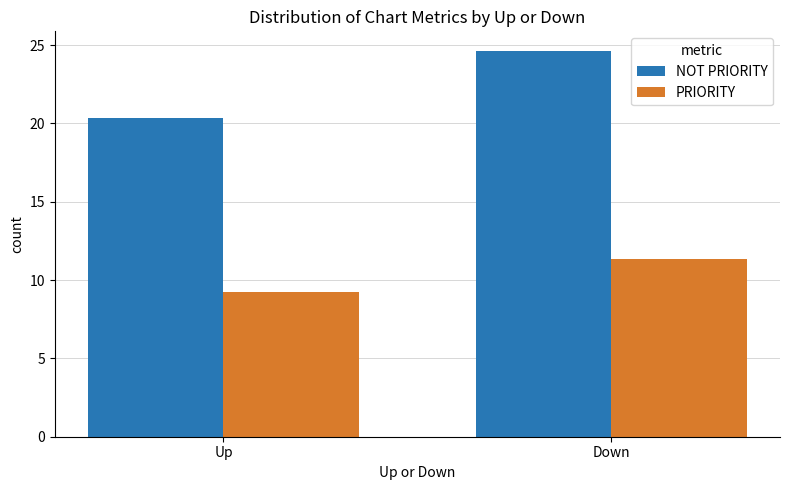

How many bars are there in total?

4